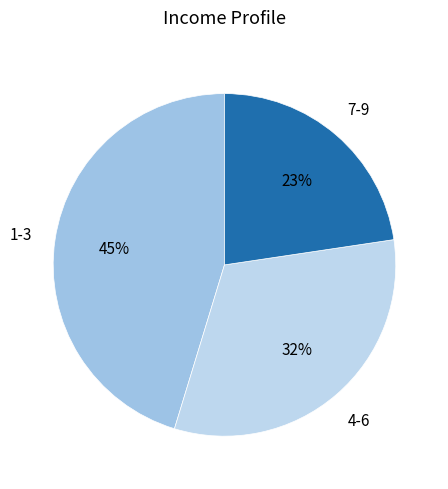

Is there a majority slice in this chart?

No